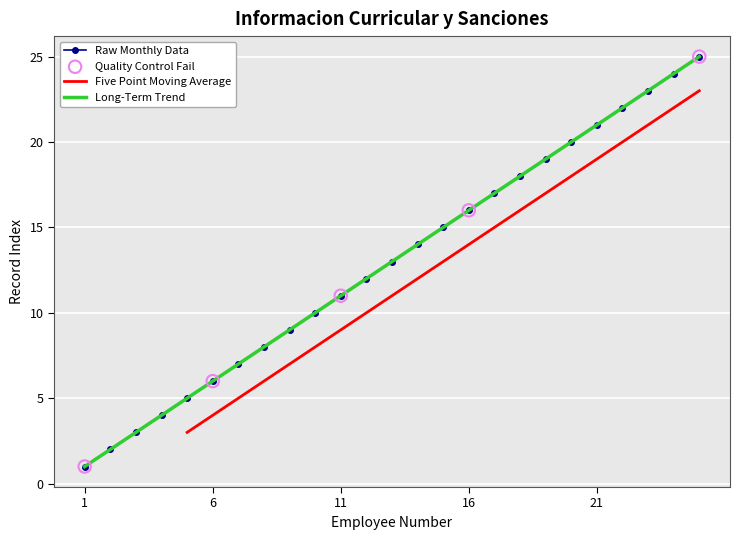

What is the change in value from 13 to 18?

+5